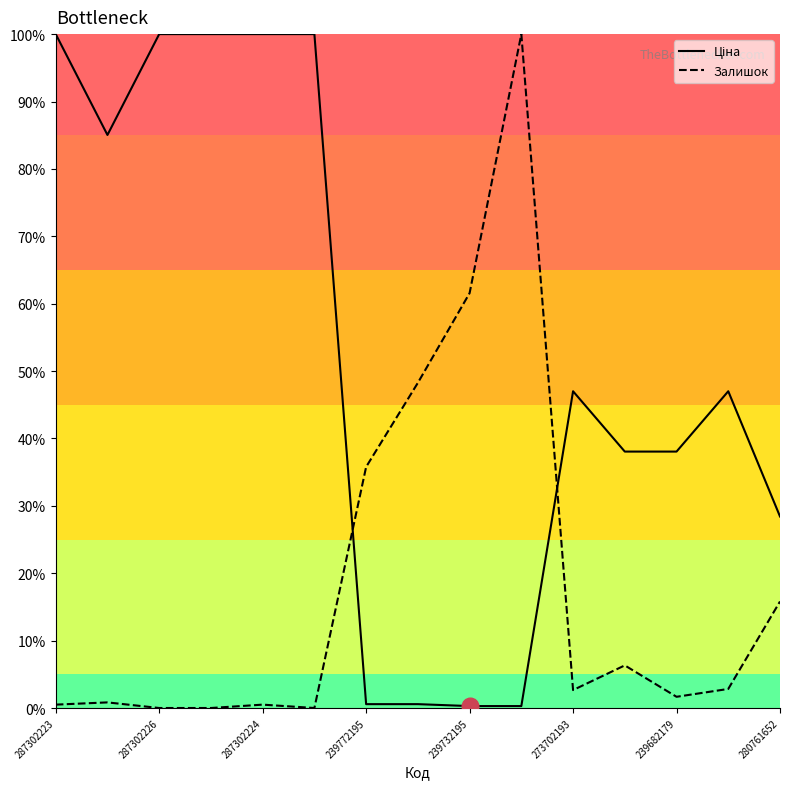

Between 280761652 and 239732195, which is larger?

280761652